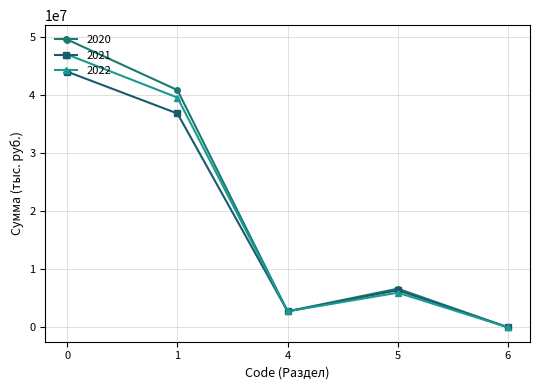

What is the sum of the 2021 values at 5 and 0?

50392064.1